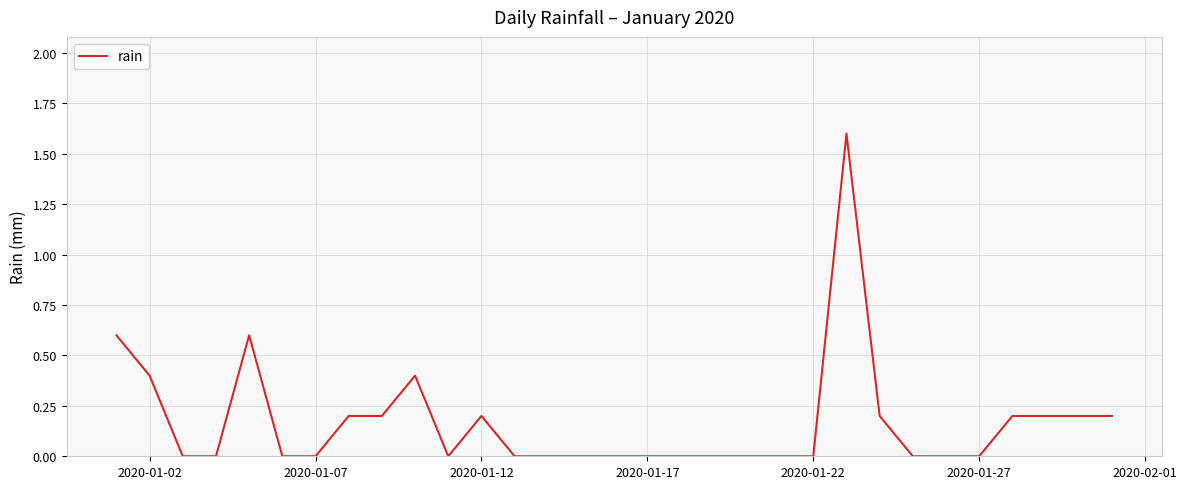

Count the number of data series in this chart.

1